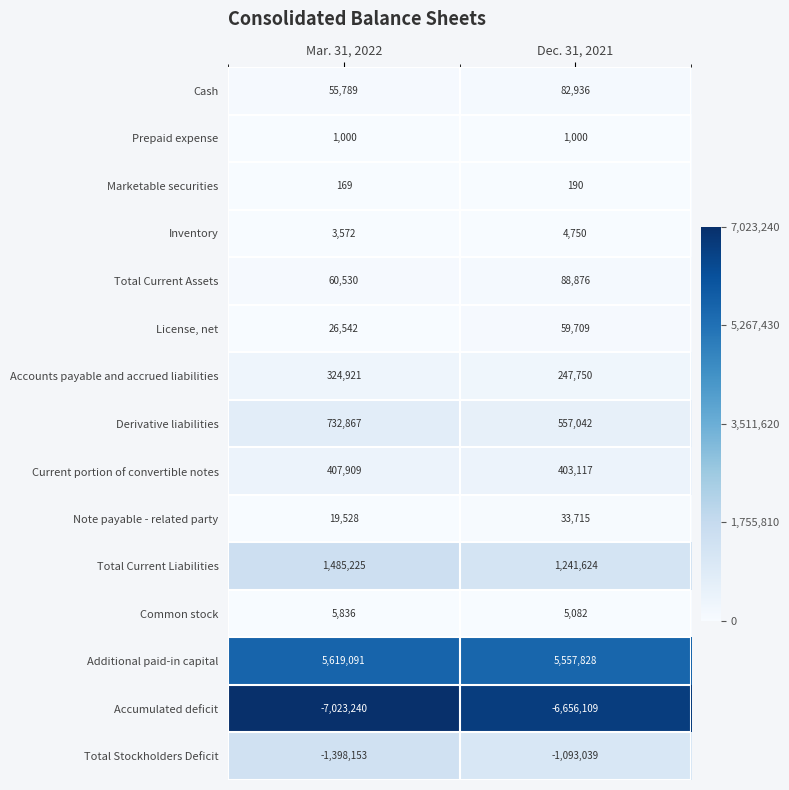

Rank the series by their maximum value, from lowest to highest.

Accumulated deficit, Total Stockholders Deficit, Marketable securities, Prepaid expense, Inventory, Common stock, Note payable - related party, License, net, Cash, Total Current Assets, Accounts payable and accrued liabilities, Current portion of convertible notes, Derivative liabilities, Total Current Liabilities, Additional paid-in capital